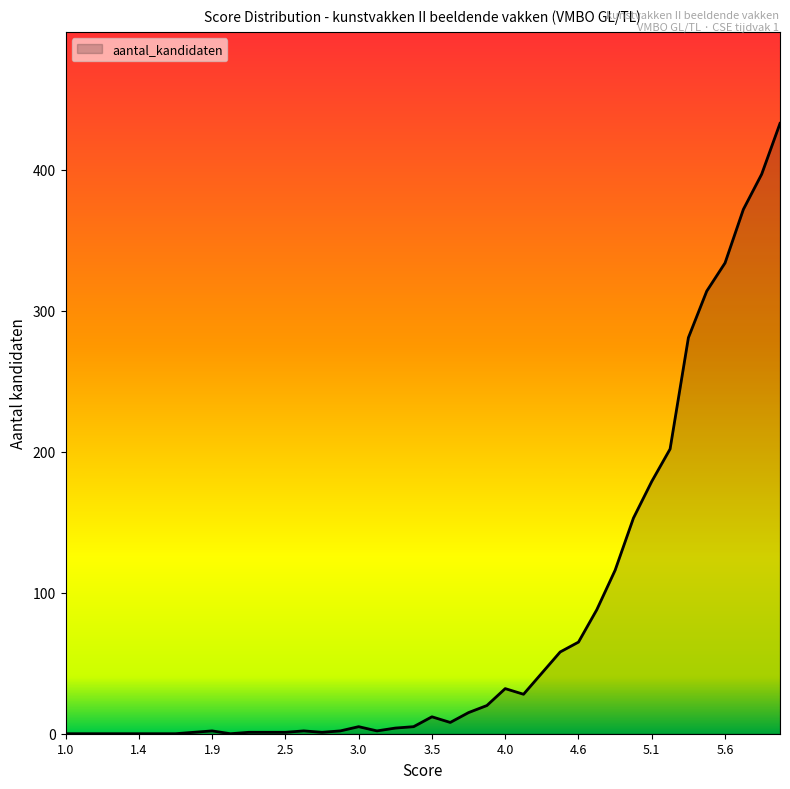

What is the difference between the maximum and minimum values?

433